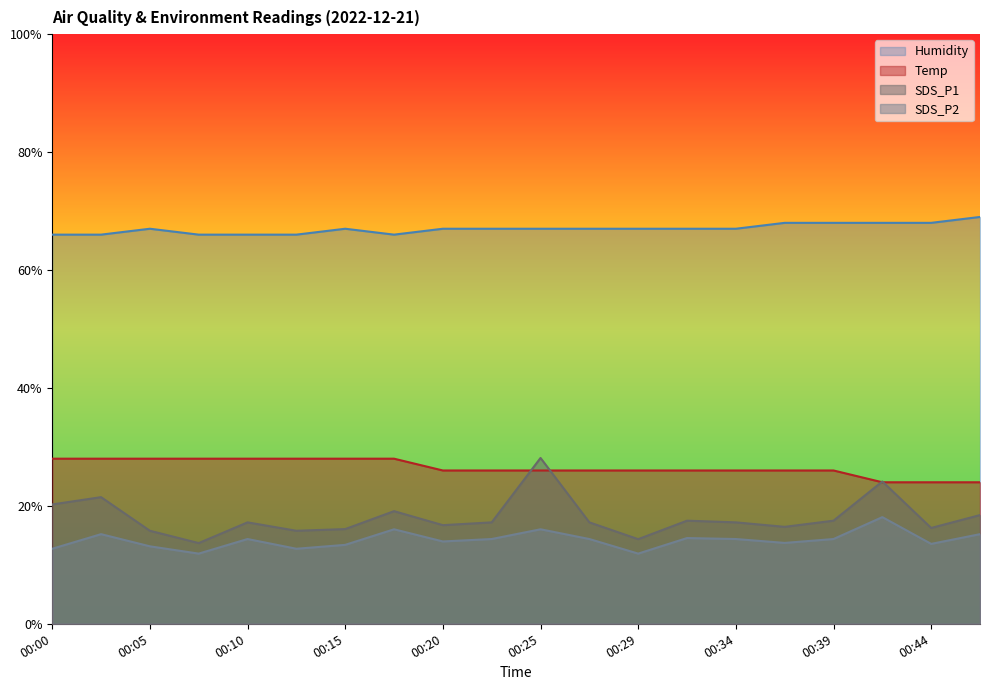

What are all the series names shown in the legend?

Humidity, Temp, SDS_P1, SDS_P2